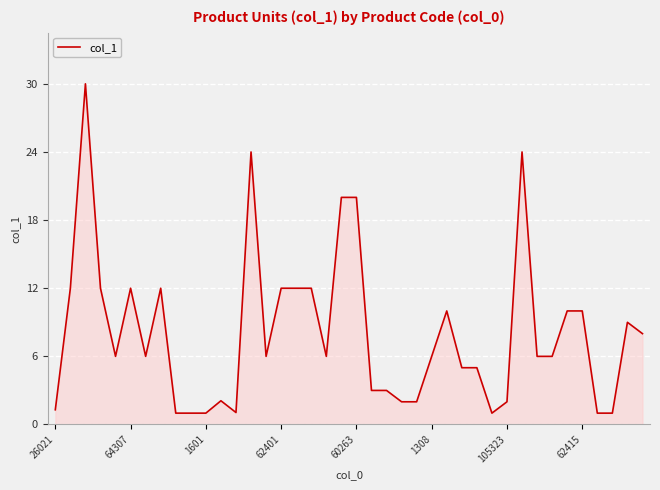

What is the minimum value shown in the chart?

1.0